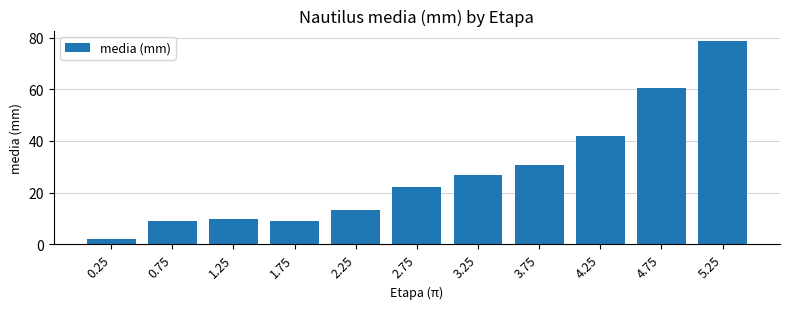

What is the difference between the second highest and minimum values?

58.7